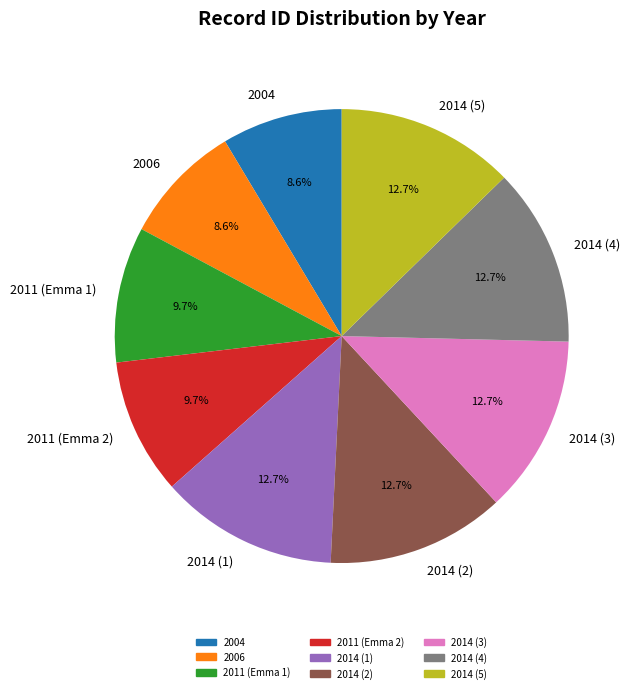

Do 2014 (3) and 2011 (Emma 2) together represent more than half of the pie?

No